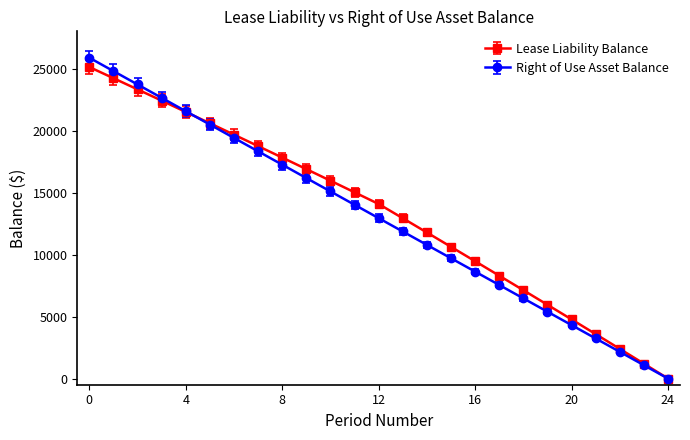

What is the sum of all Right of Use Asset Balance values?

323383.4